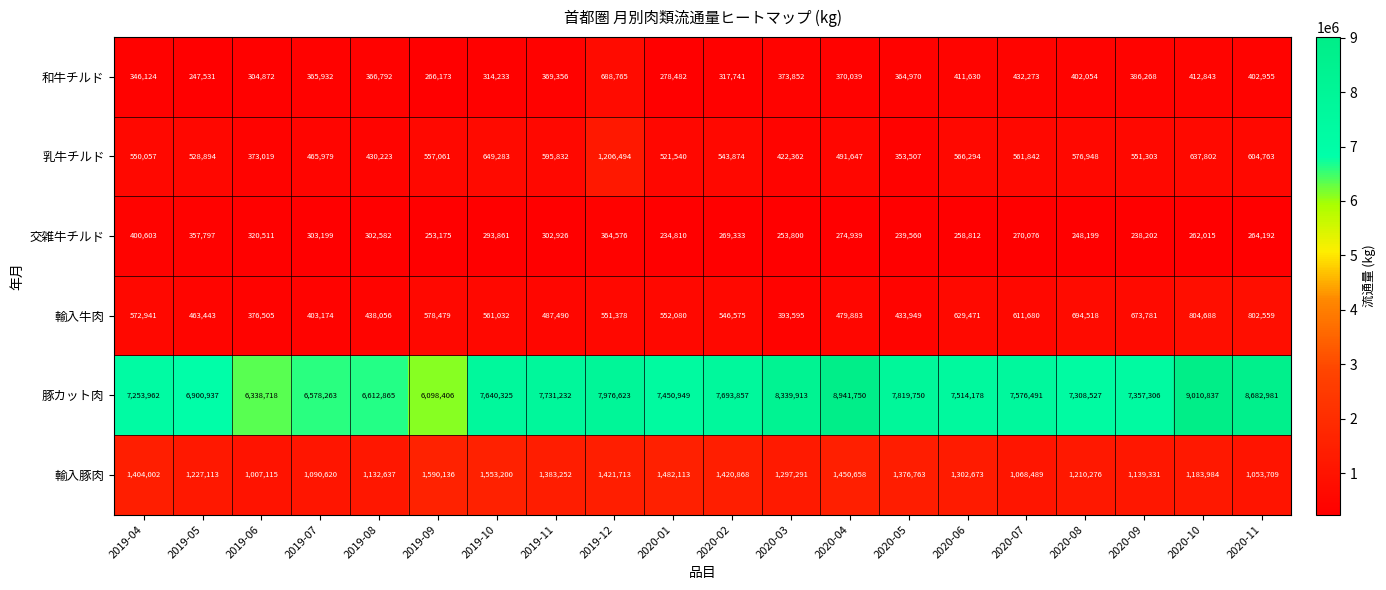

Is it true that 輸入牛肉 equals 546575 at 2020-02?

True